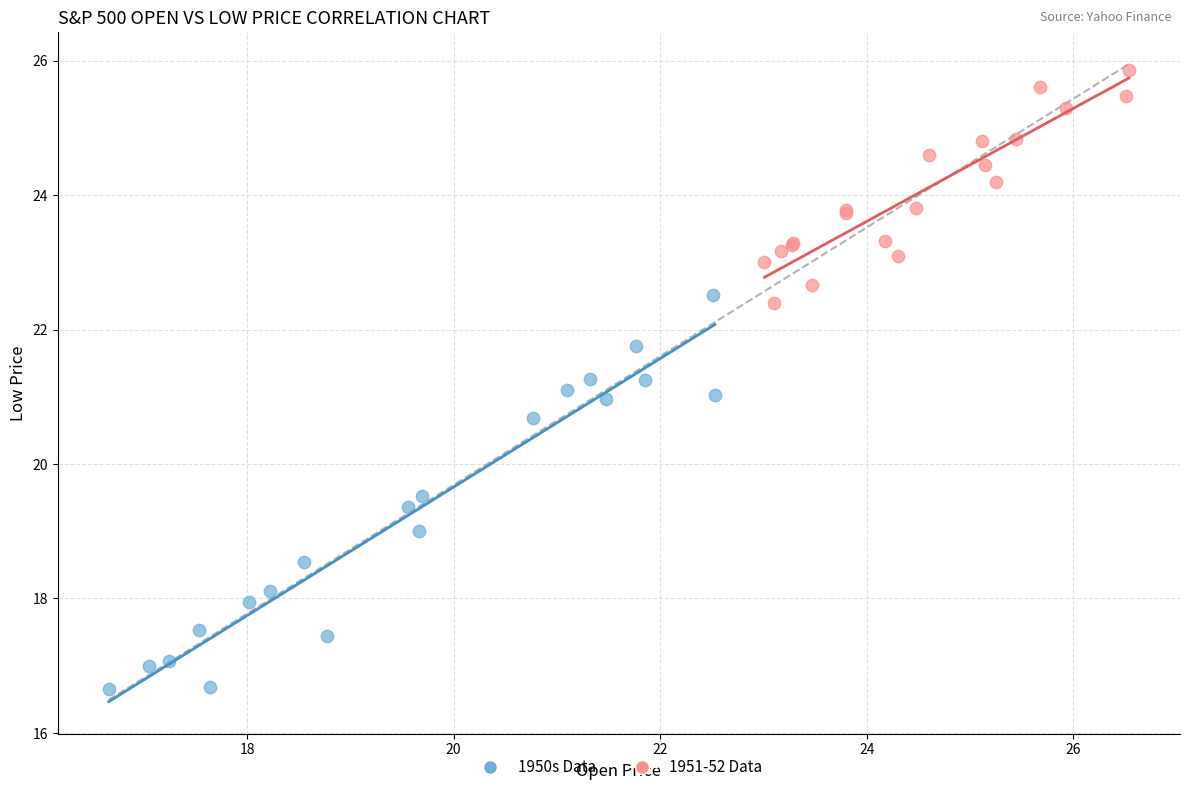

Which series reaches the maximum Y coordinate?

1951-52 Data